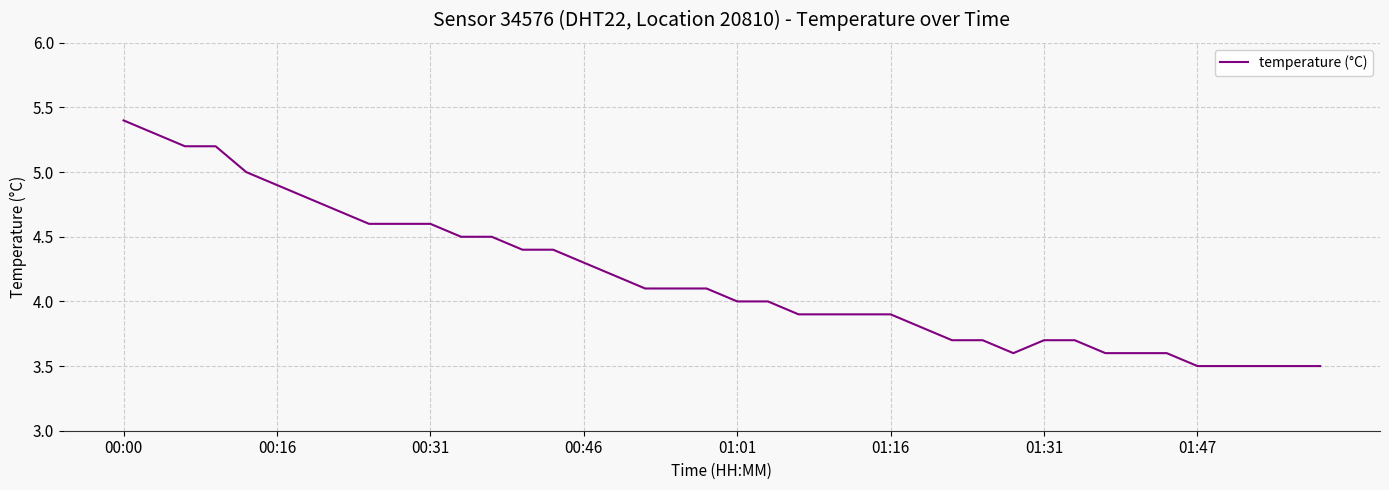

What is the difference between the maximum and minimum values?

1.9